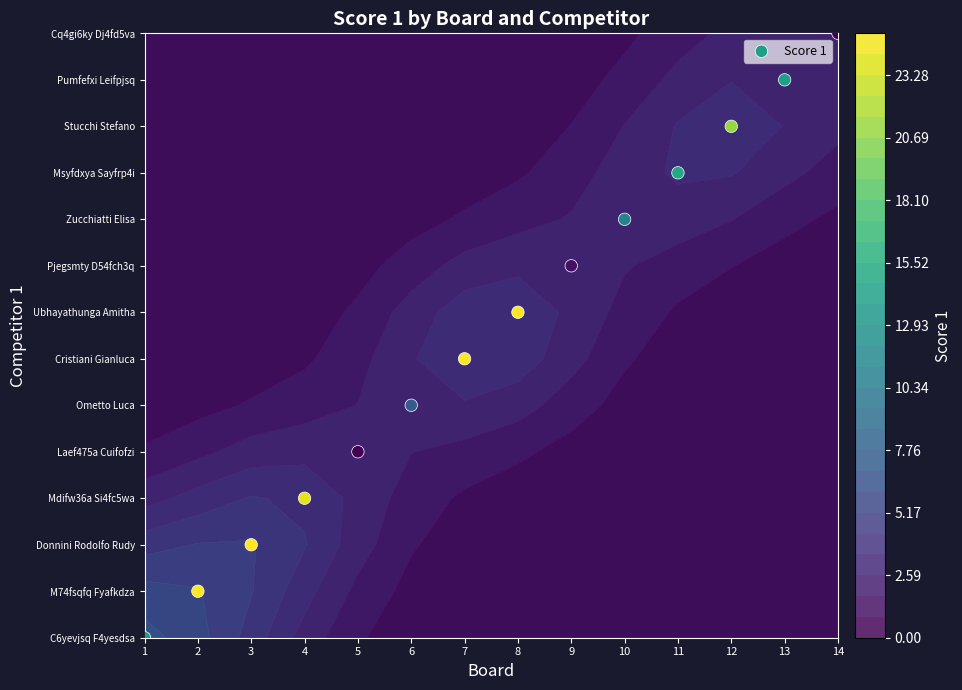

Count the number of data series in this chart.

1